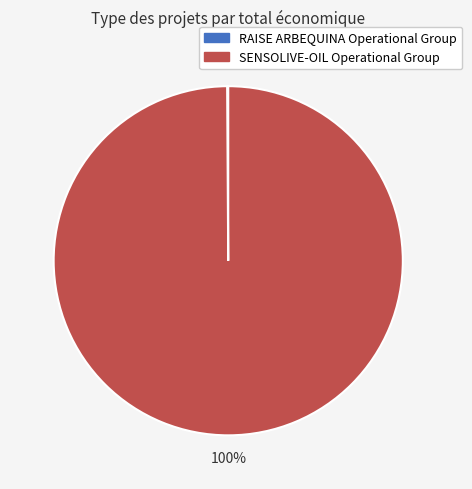

What is the majority slice?

SENSOLIVE-OIL Operational Group